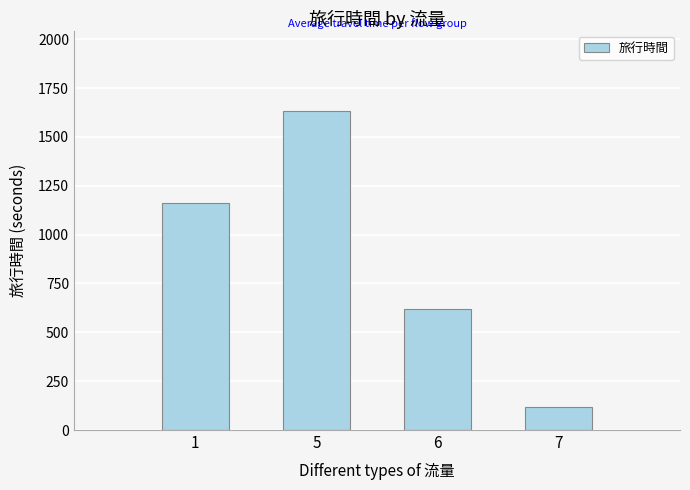

How many values are below 1163?

2